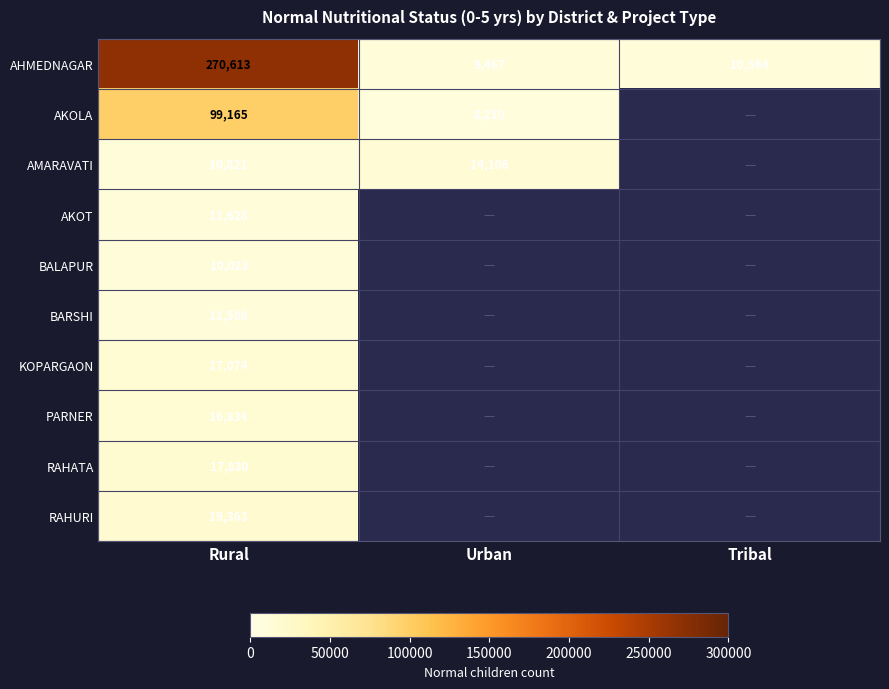

What is the difference between the AMARAVATI values at Urban and Rural?

3285